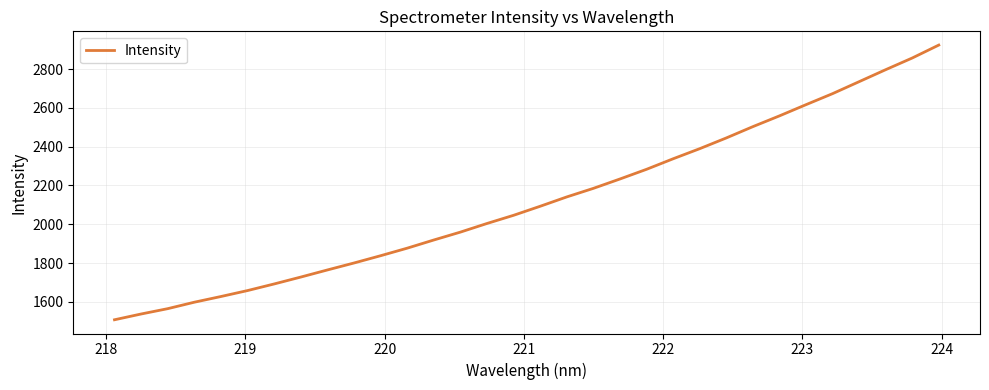

What is the difference between the maximum and minimum values?

1416.4